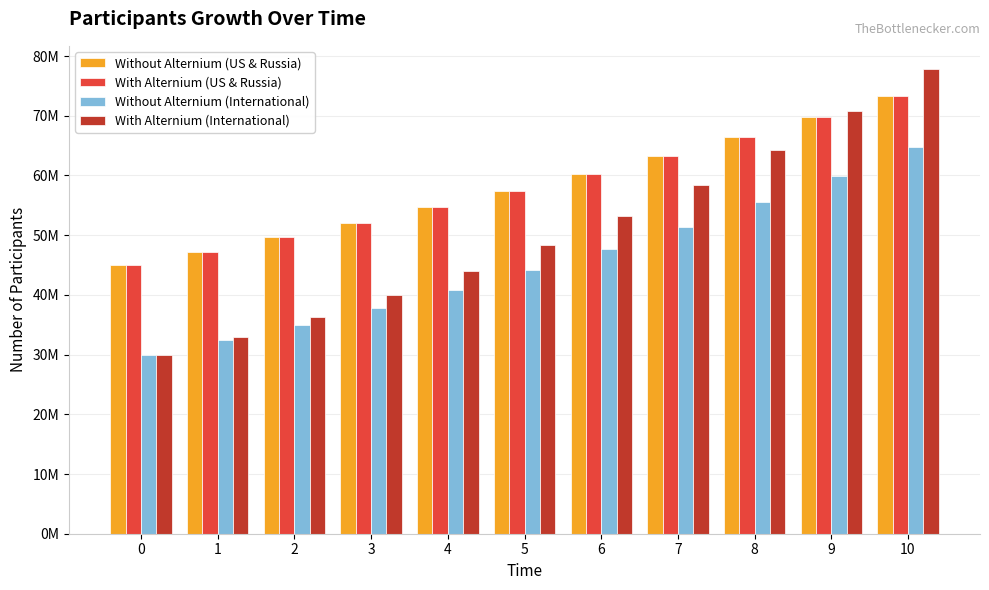

At which category is the sum across all series the highest?

10